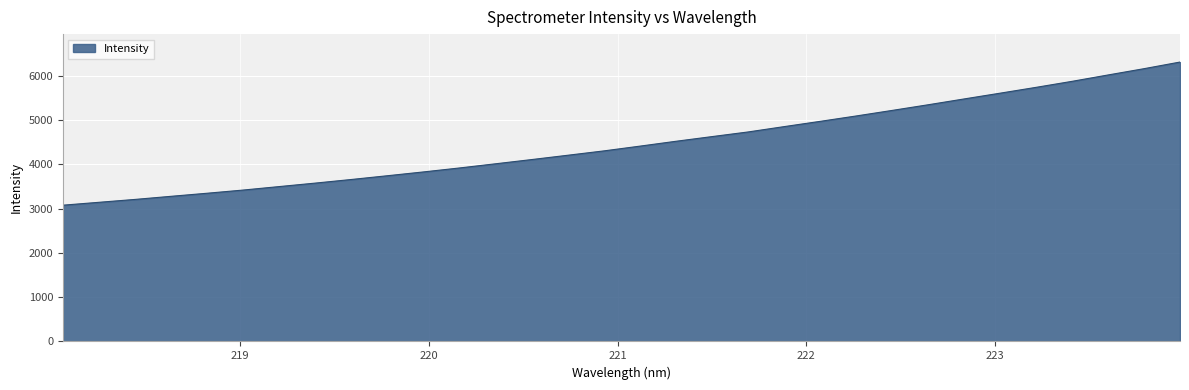

What is the difference between the maximum and minimum values?

3233.3